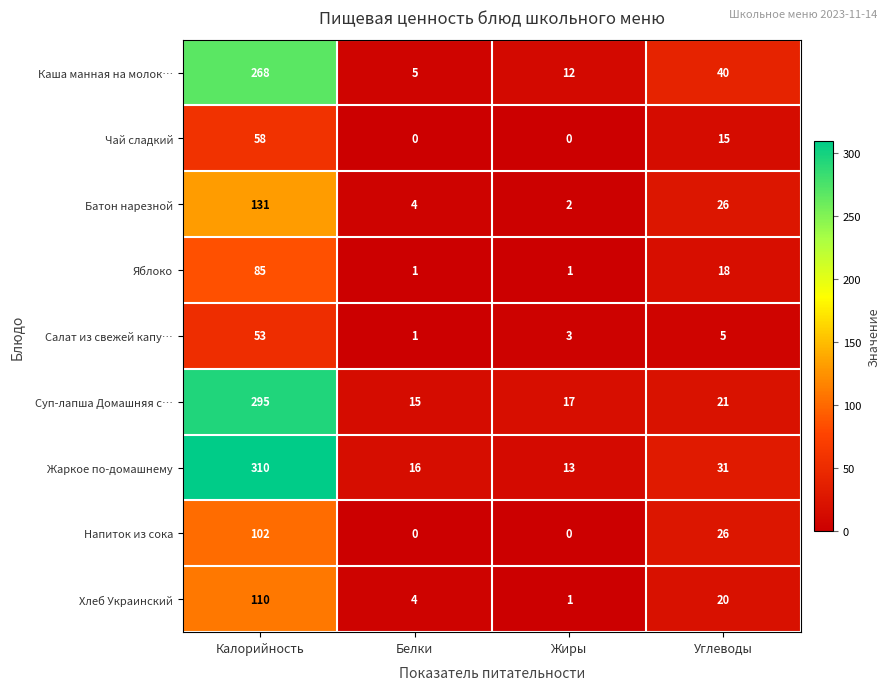

What is the difference between the highest and lowest values at Калорийность?

257